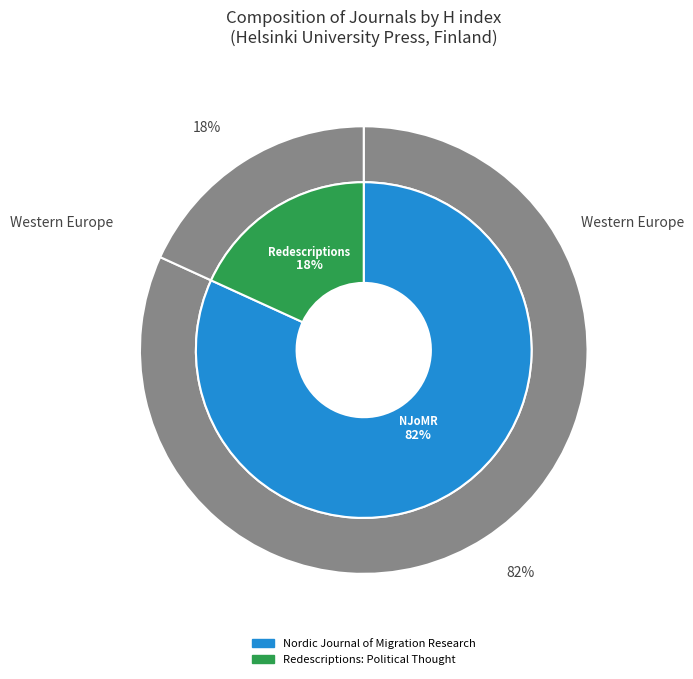

What is the largest slice in the pie chart?

Nordic Journal of Migration Research